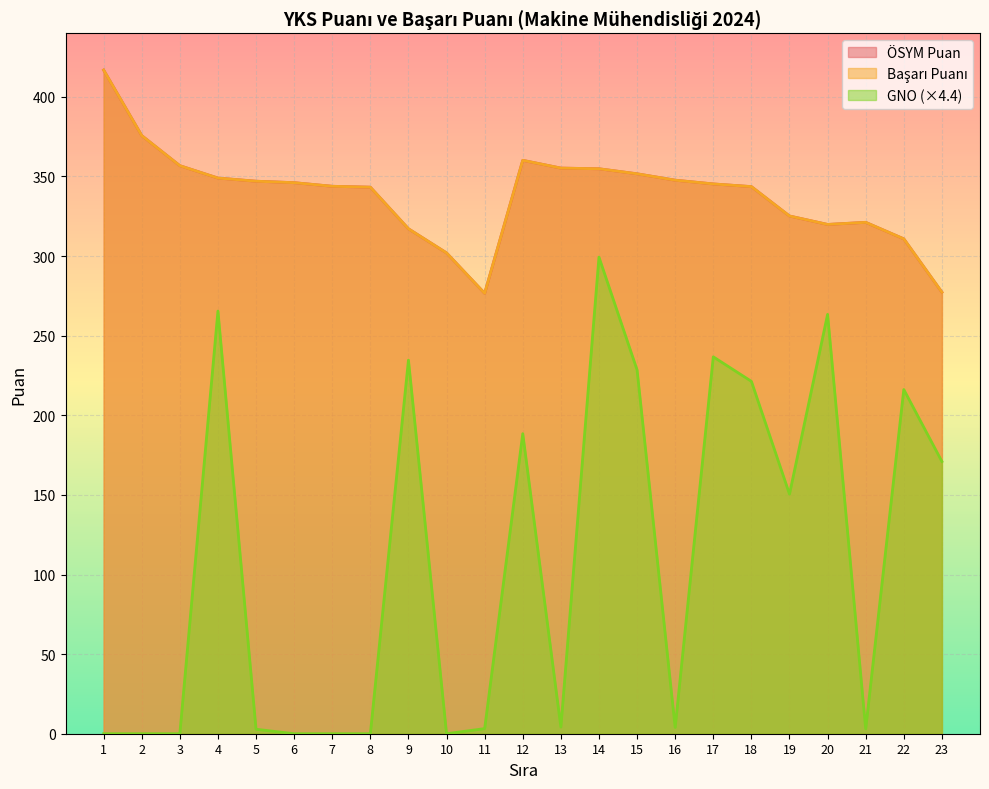

True or false: GNO has a value of 6.2 at 16.

False